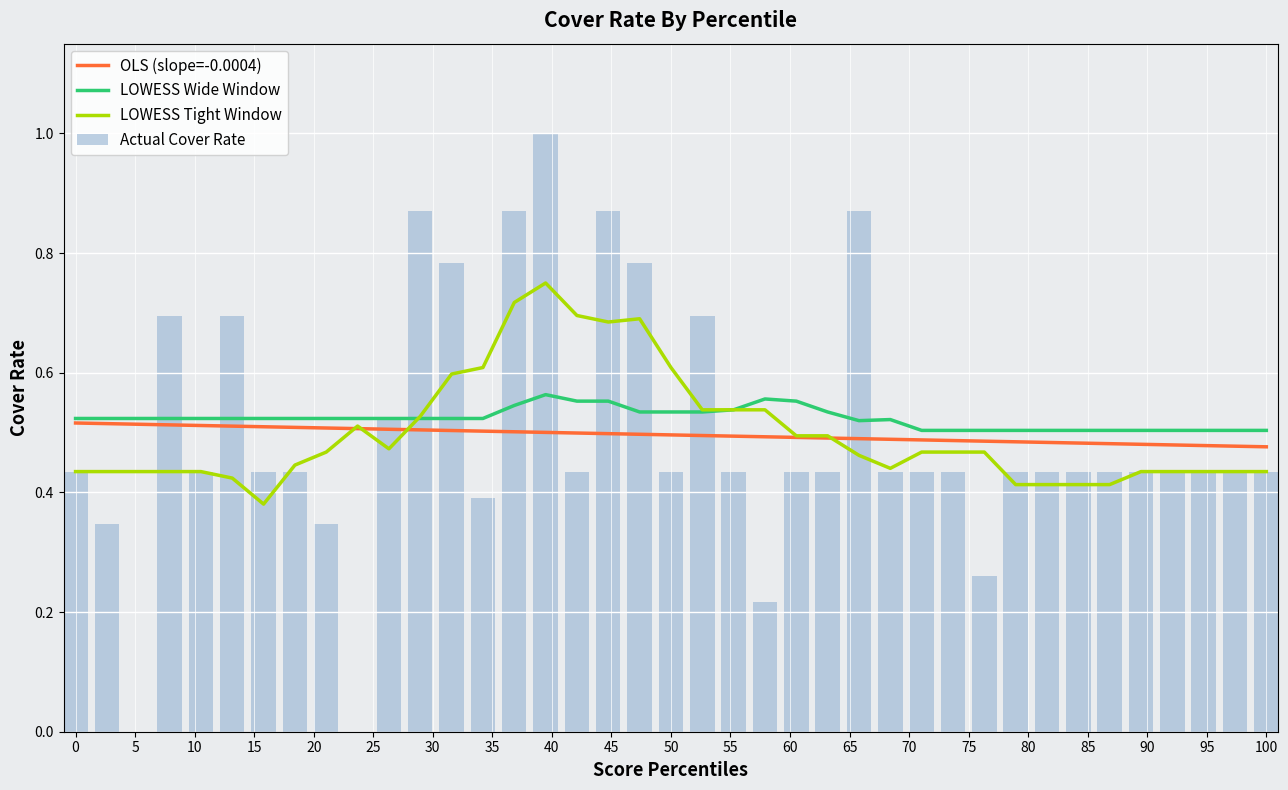

What is the maximum value shown in the chart?

1.0